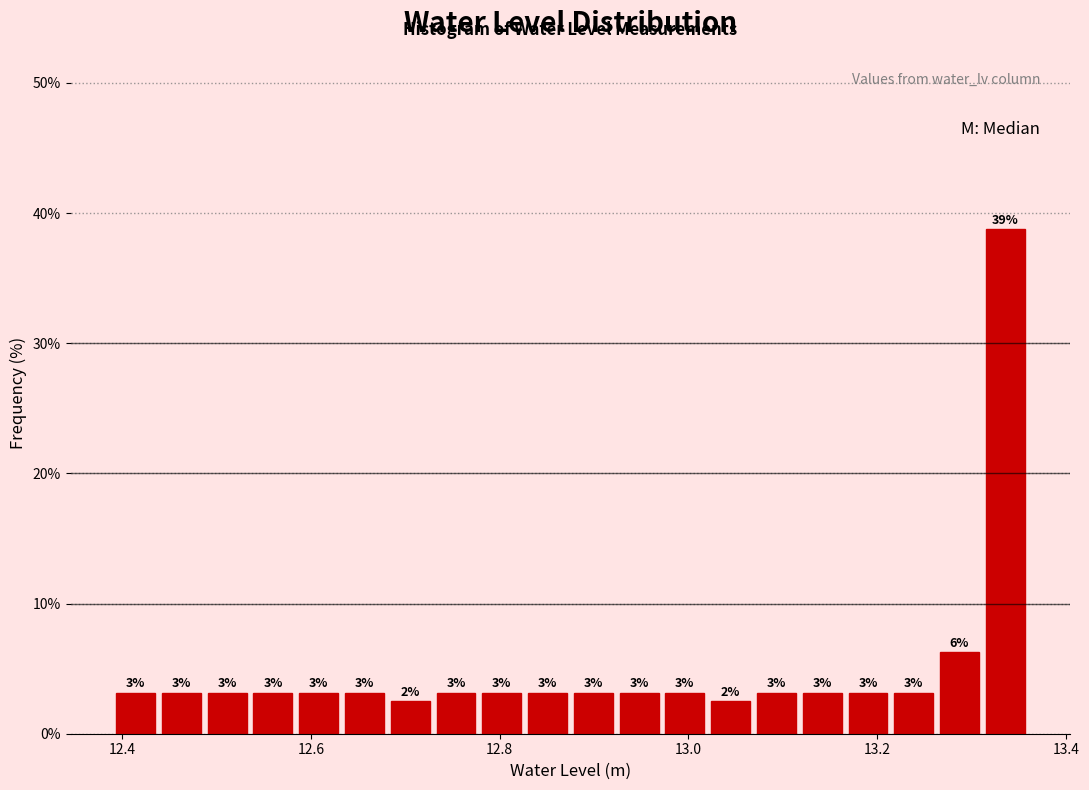

Read against the x-axis, roughly where is the centre of the tallest bar?

13.34